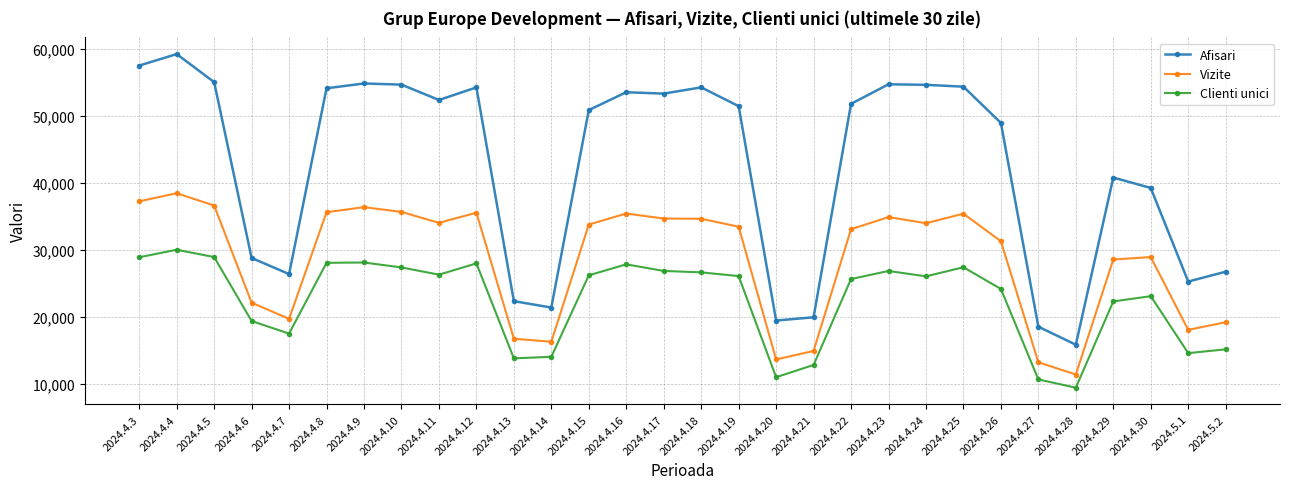

List the series in order of their overall mean, highest first.

Afisari, Vizite, Clienti unici